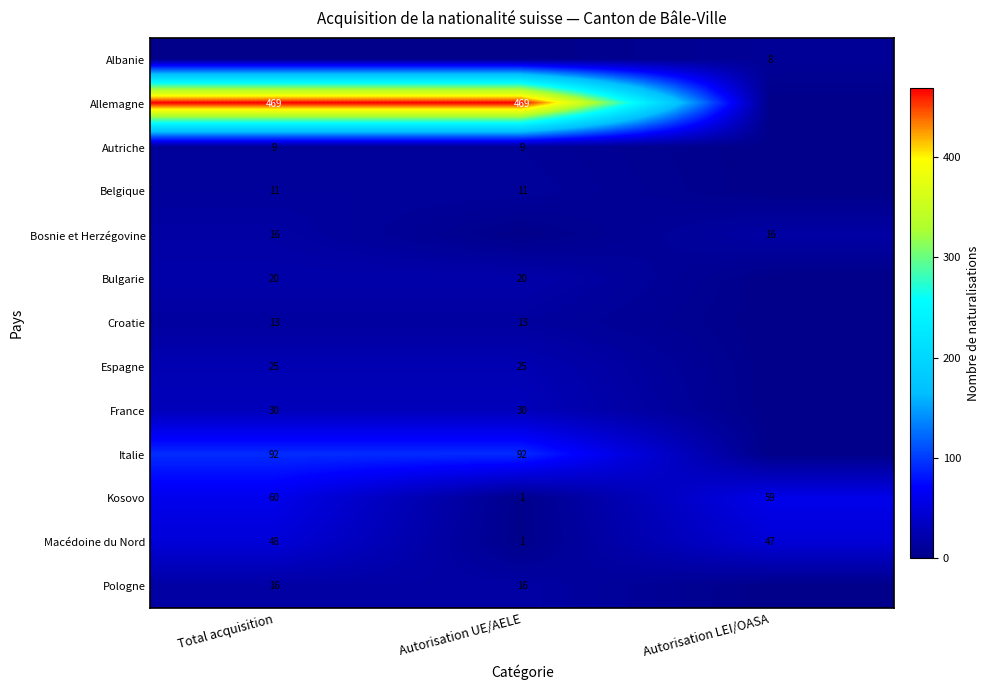

List the labels in order of Macédoine du Nord value, smallest first.

Autorisation UE/AELE, Autorisation LEI/OASA, Total acquisition